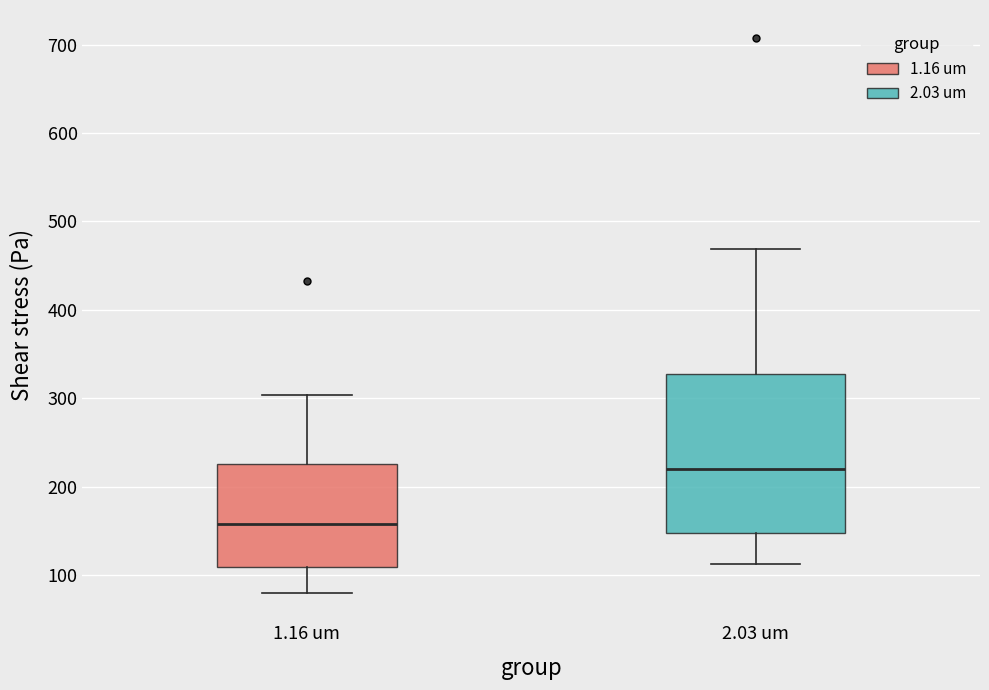

Where does the upper whisker of the box for 2.03 um end on the y-axis? The values are not printed on the chart, so give them approximately, as read against the axis.

470